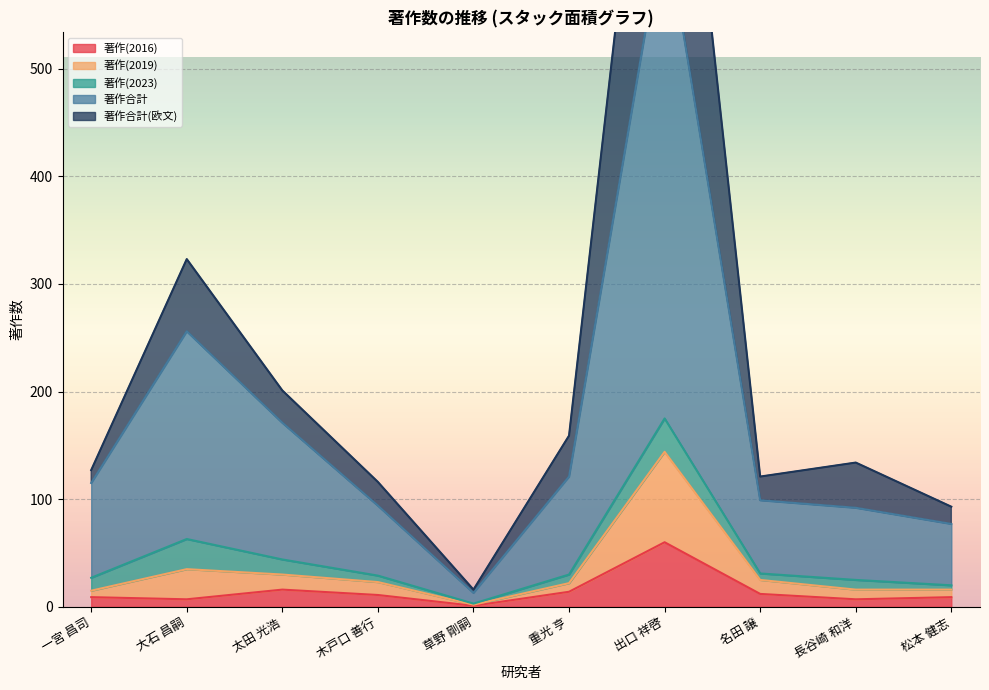

The value of 著作(2016) at 出口 祥啓 is 60. True or false?

True